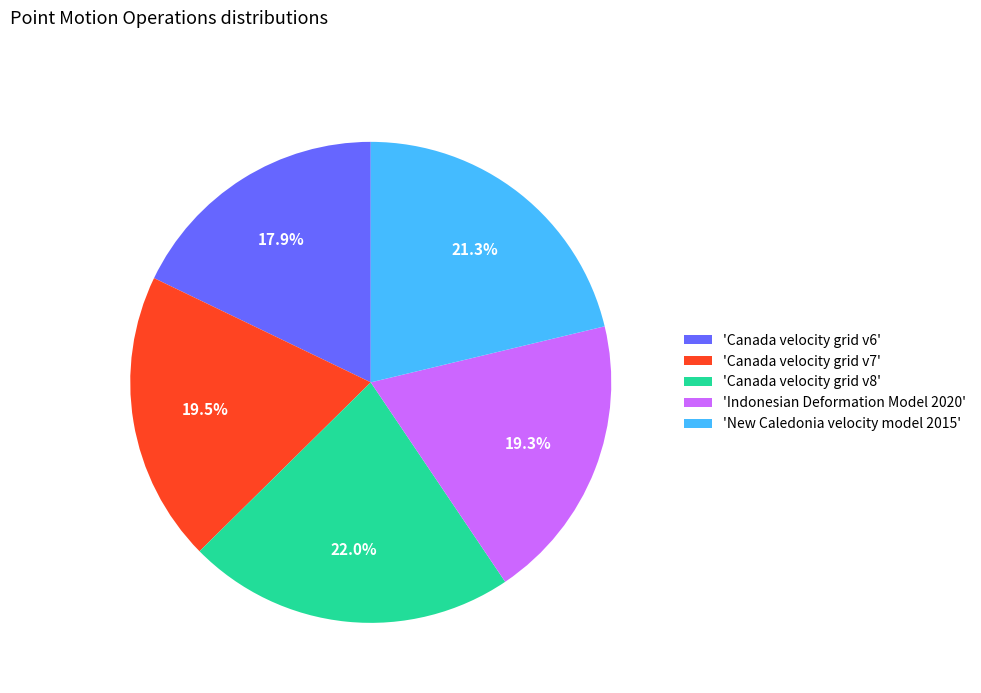

What is the largest slice in the pie chart?

'Canada velocity grid v8'